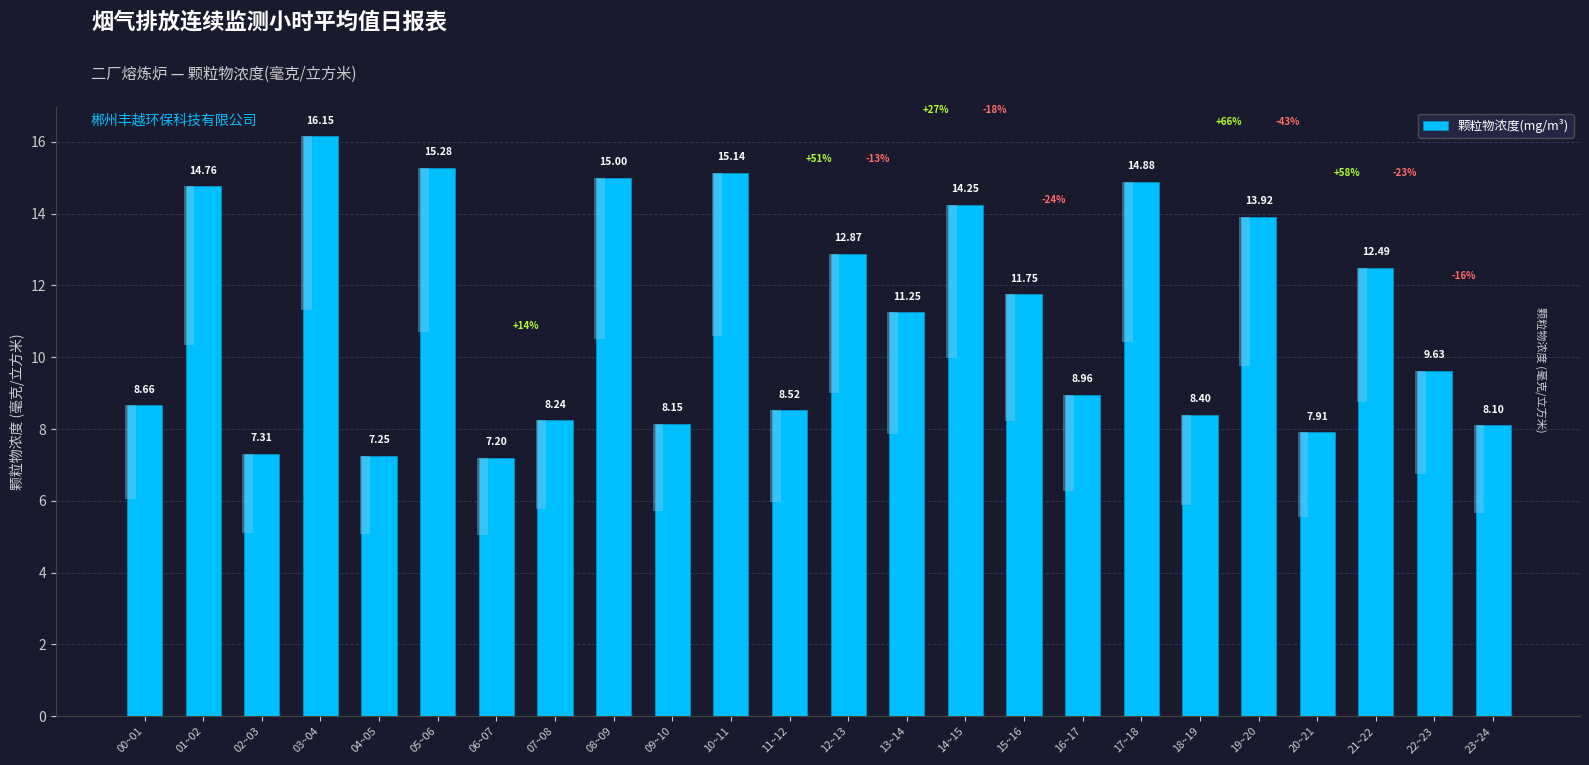

Does the chart contain stacked bars?

No